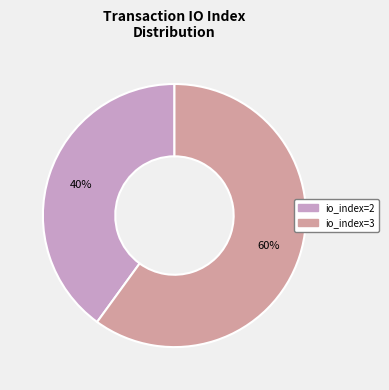

What percentage is the io_index=3 slice, to the nearest percent?

60%